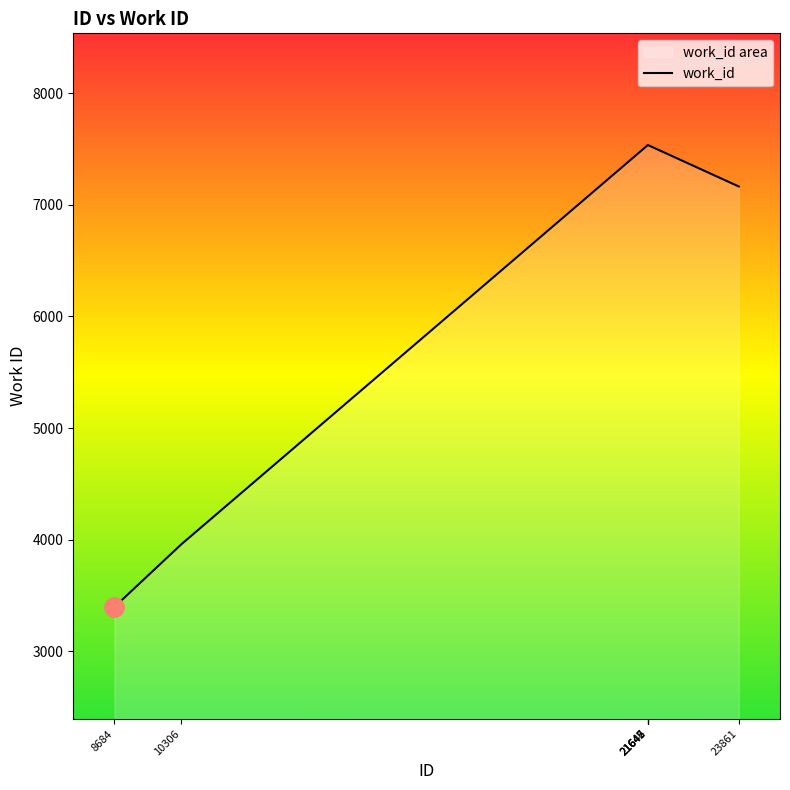

The chart shows a value of 7535 at 21647. True or false?

True